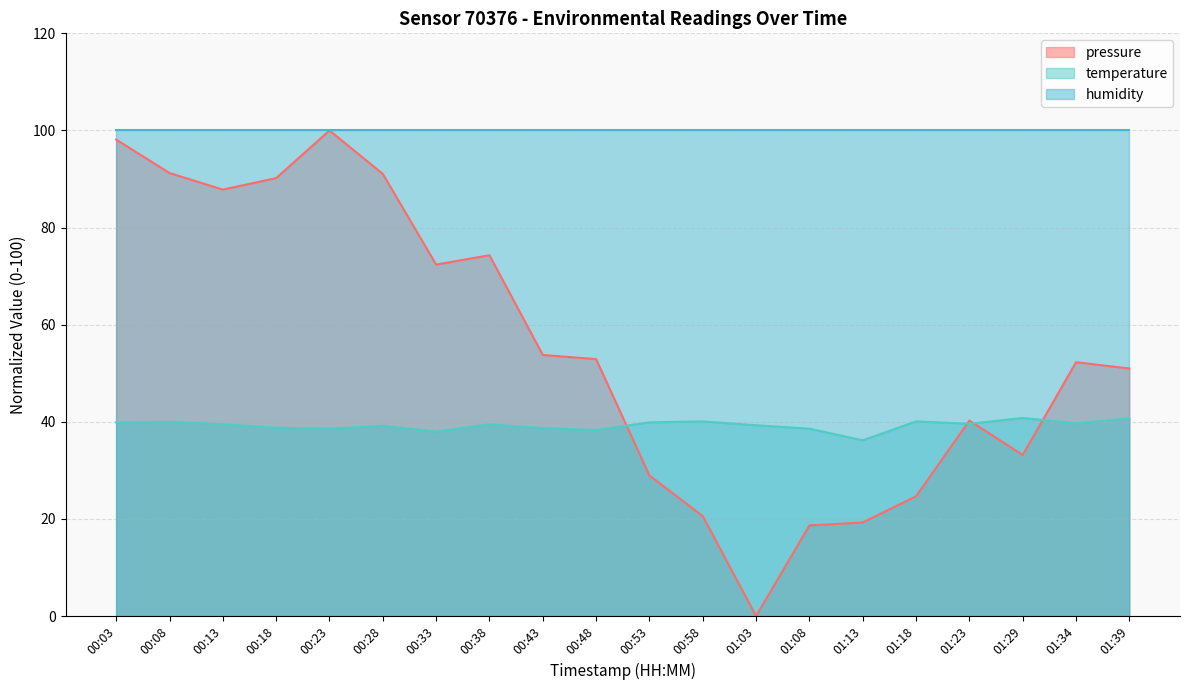

How many interior local peaks does the pressure series have?

4